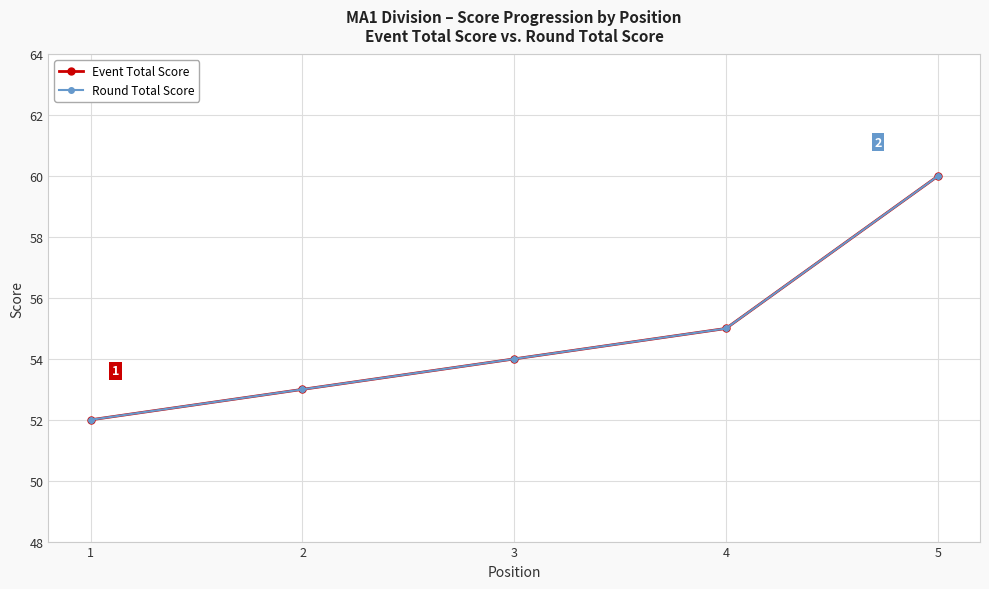

What is the difference between the maximum and minimum values in the Round Total Score series?

8